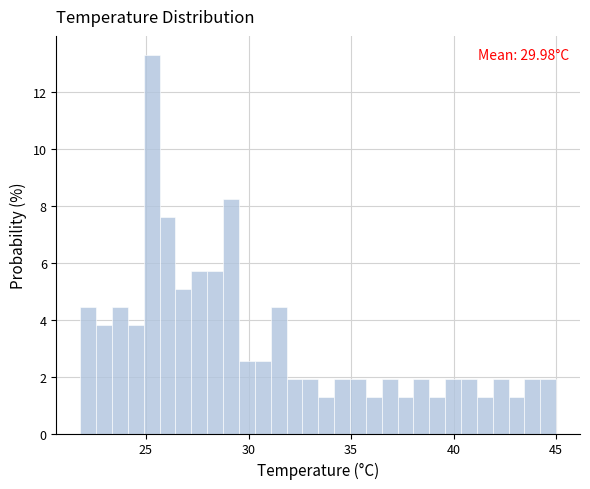

Read against the x-axis, roughly where is the centre of the tallest bar?

25.5